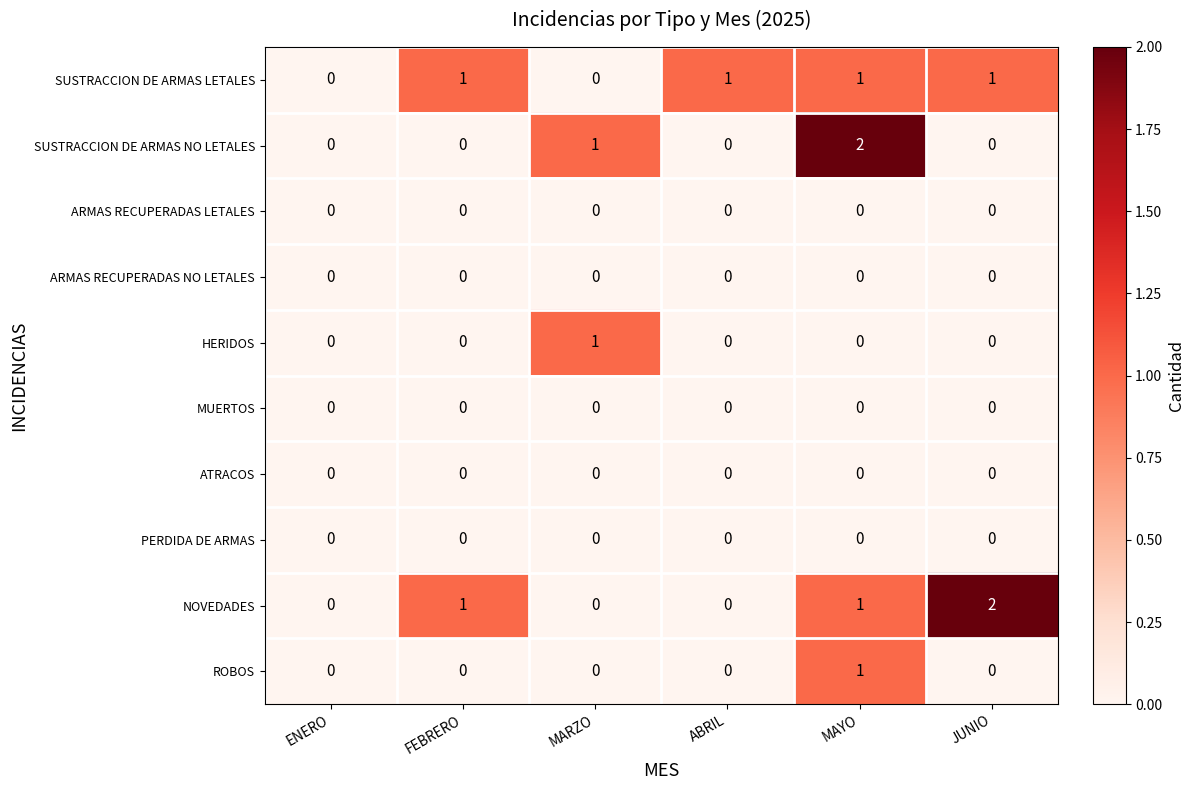

How many distinct data groups are displayed?

10